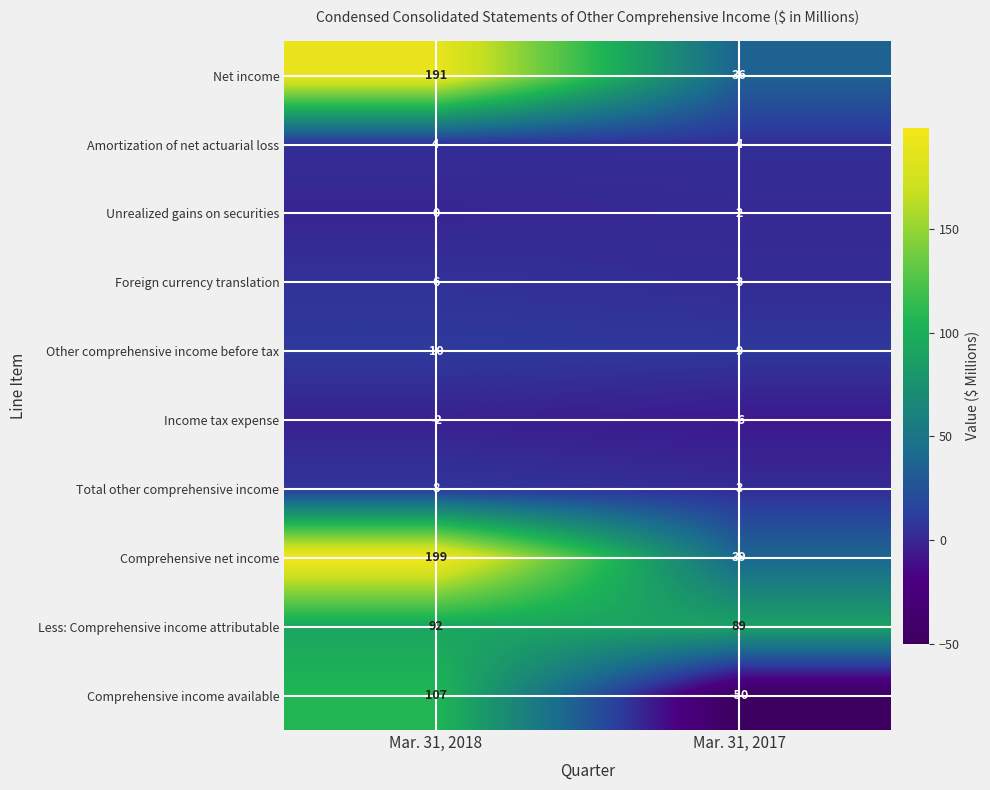

Which label corresponds to the largest value in the chart?

Mar. 31, 2018